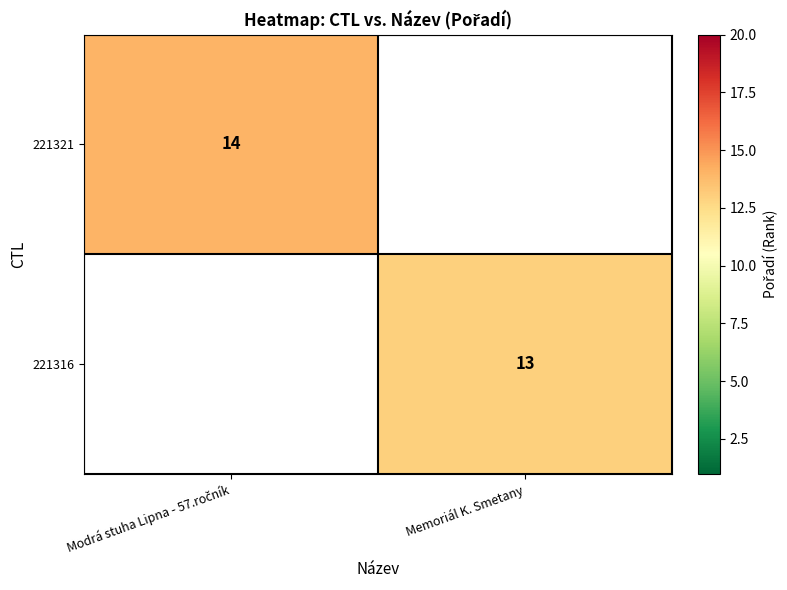

How many distinct data groups are displayed?

2